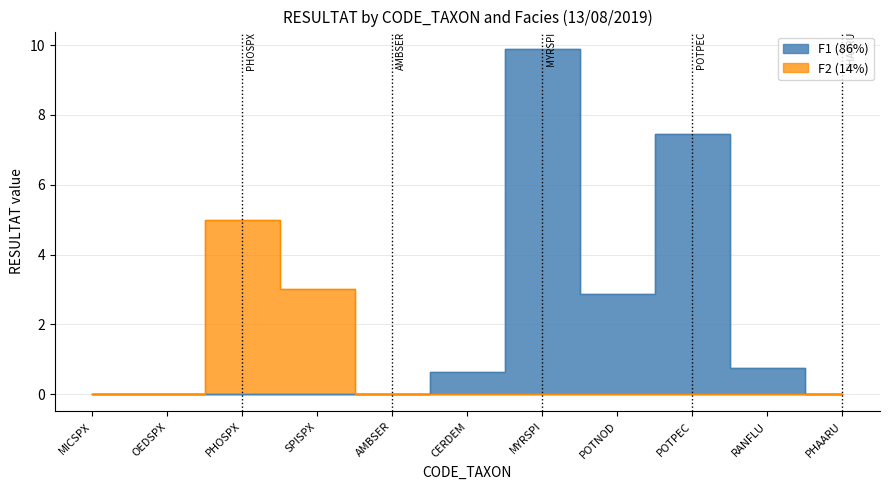

At how many categories does at least one series exceed 9?

1